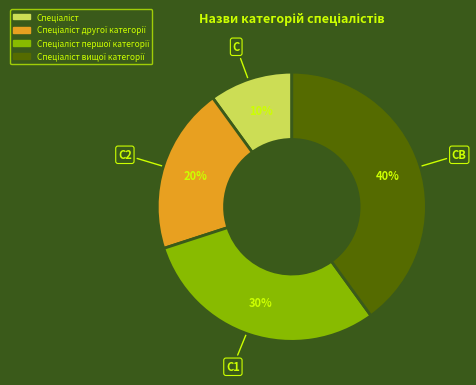

Is there a majority slice in this chart?

No